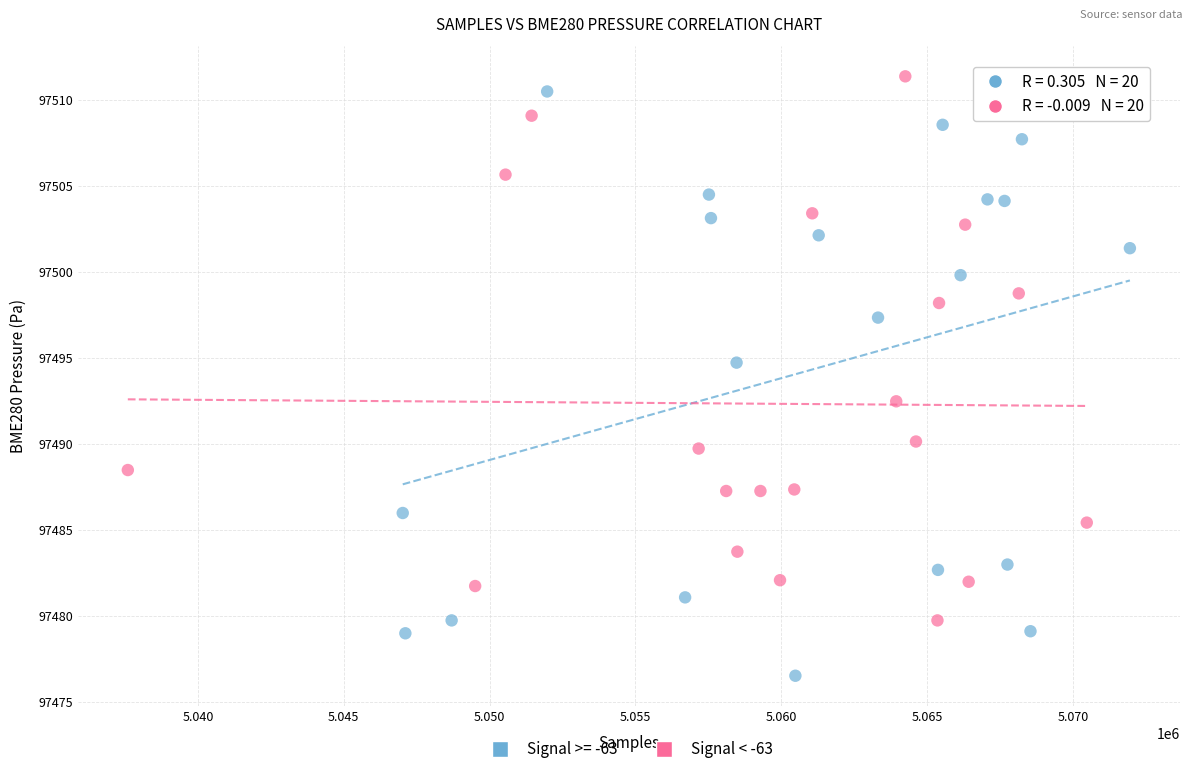

Which series contains the lowest Y value?

Signal >= -63